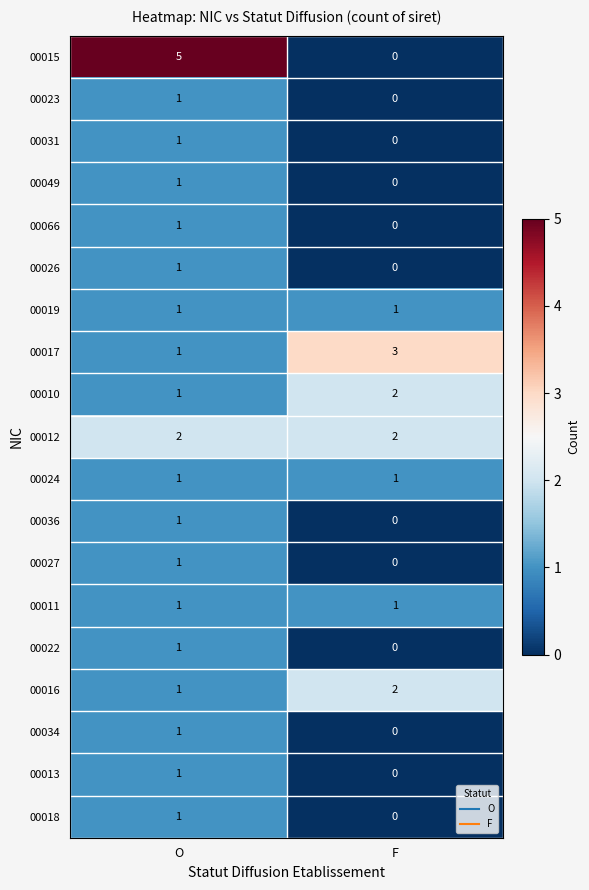

Rank the categories by 00017 value from lowest to highest.

O, F